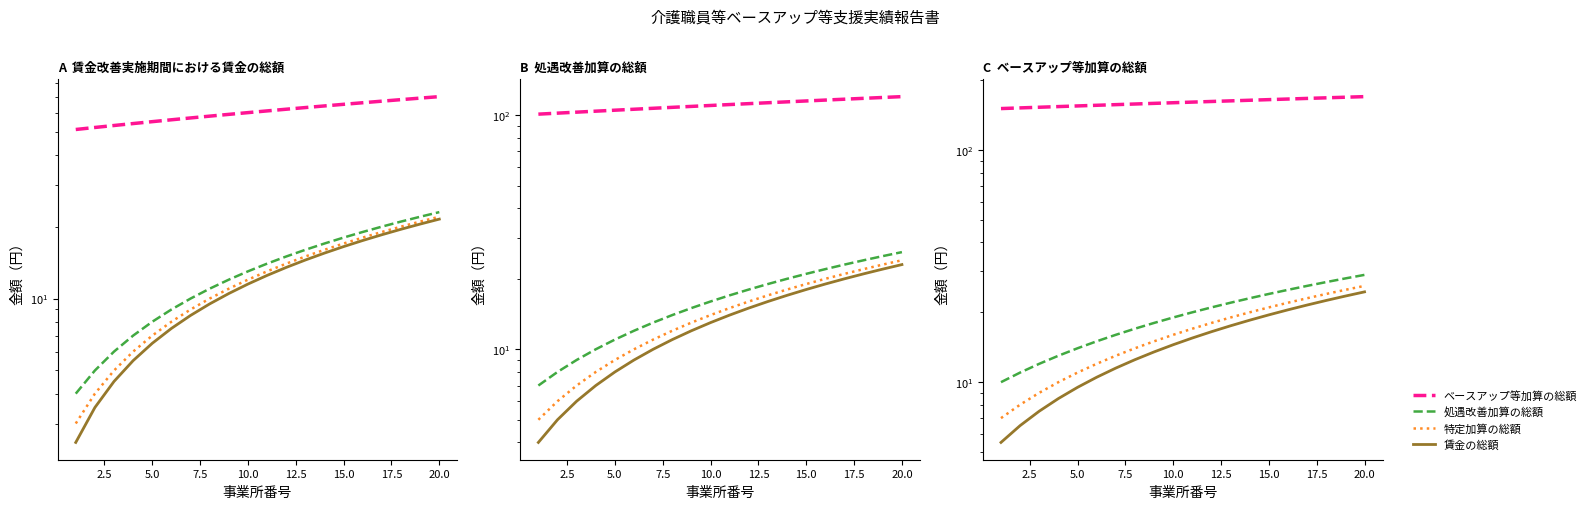

How many data points in ベースアップ等加算の総額 are less than 161?

10